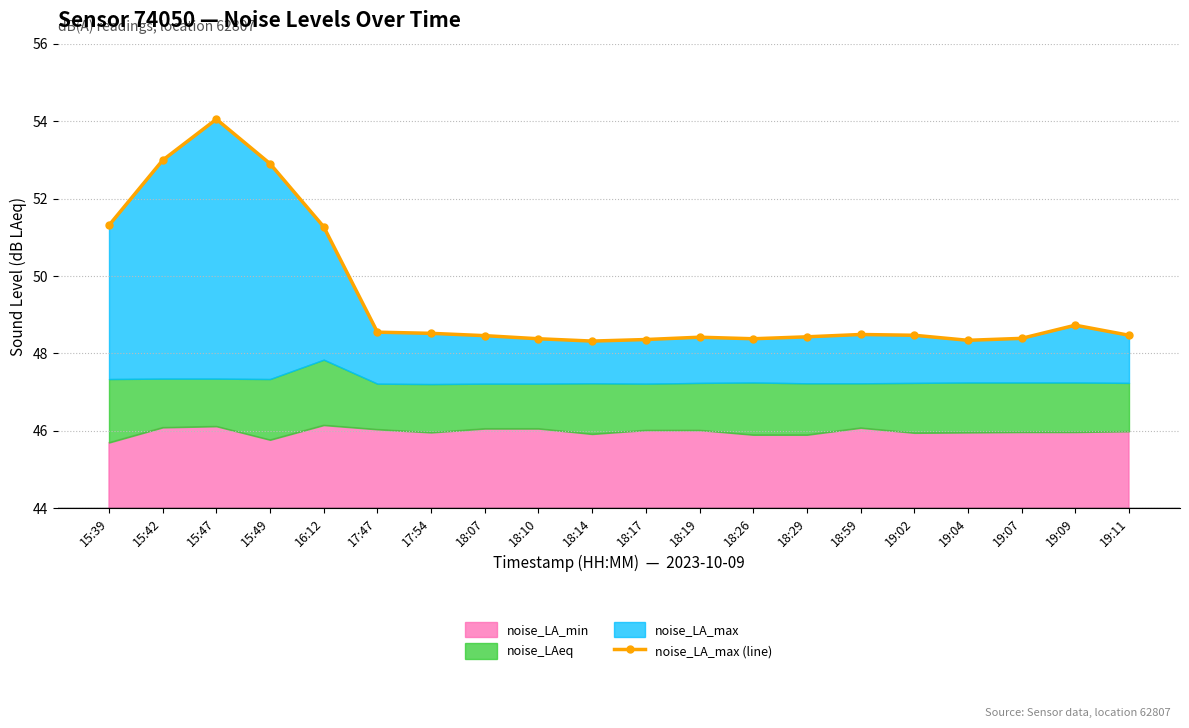

What is the label of the 11th point from the right?

18:14